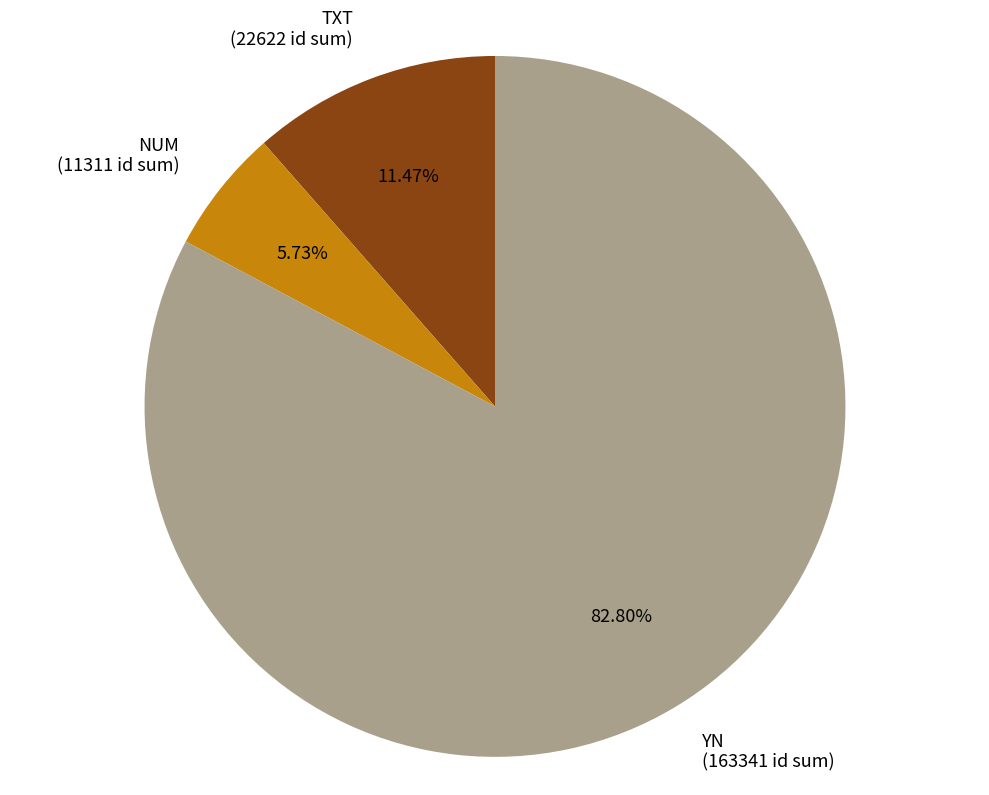

Count the number of slices in the pie.

3